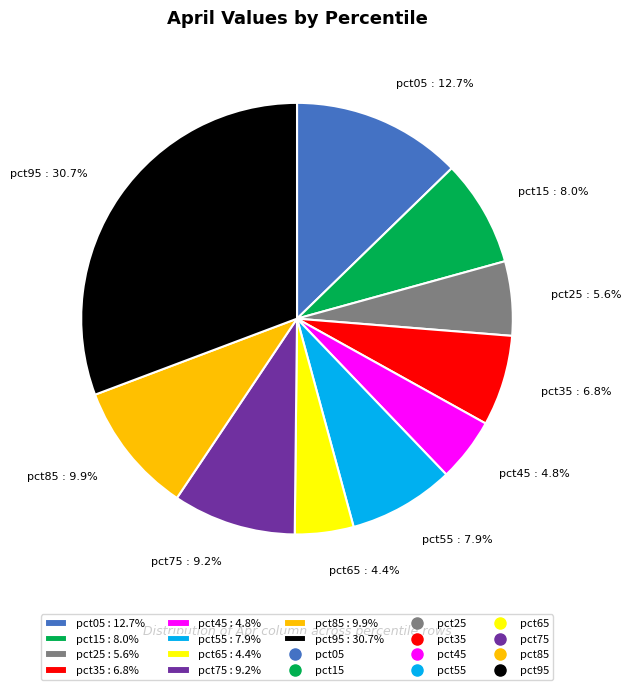

To the nearest percent, what is the combined percentage of pct15 and pct35?

15%